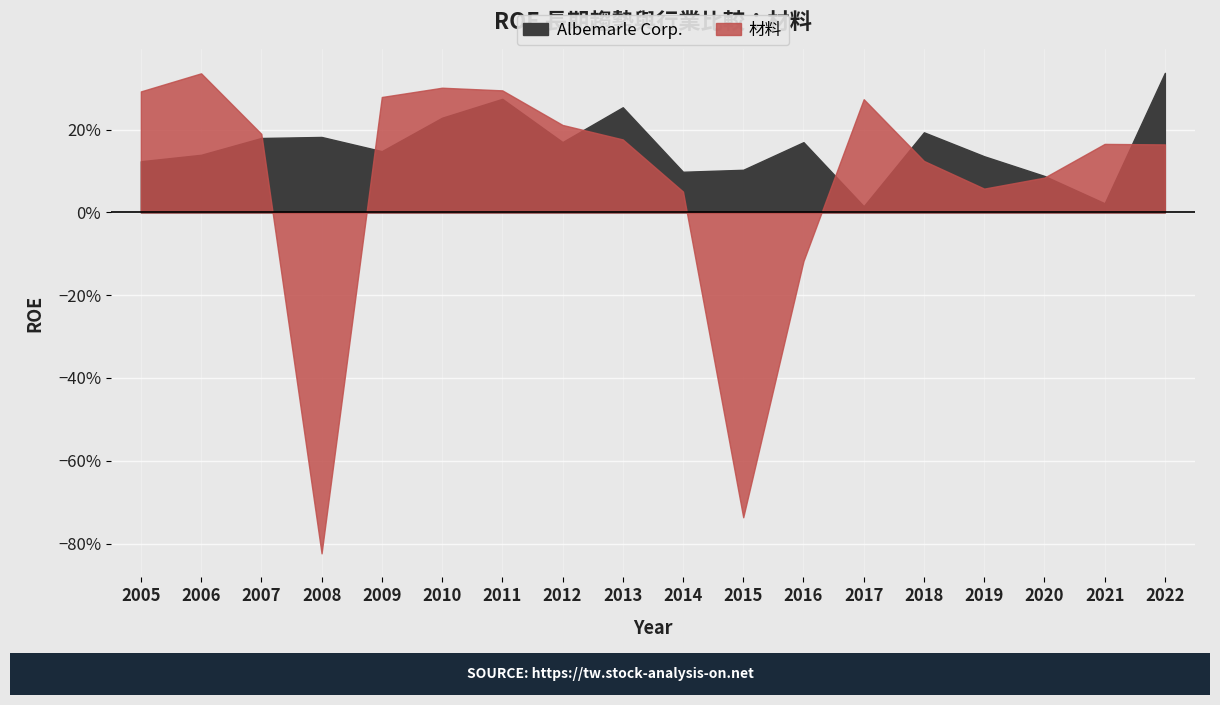

Where is the first local maximum for 材料?

2006